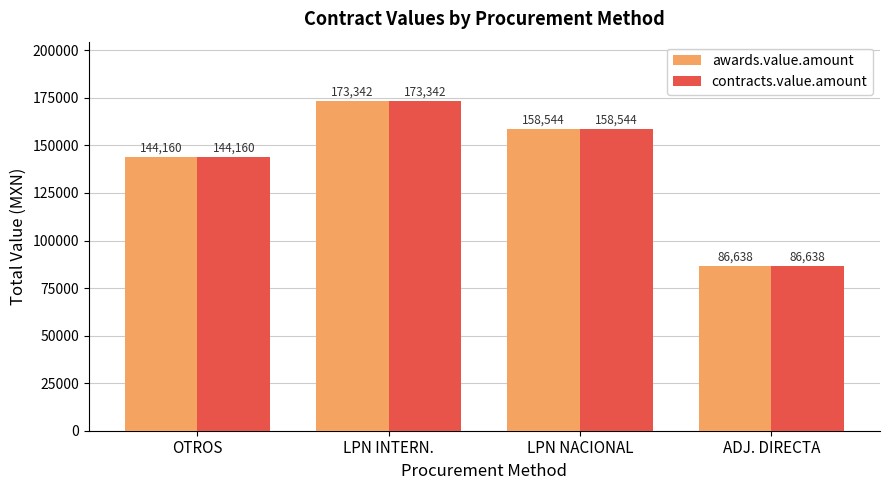

At which label does contracts.value.amount first exceed 158543?

LPN INTERN.